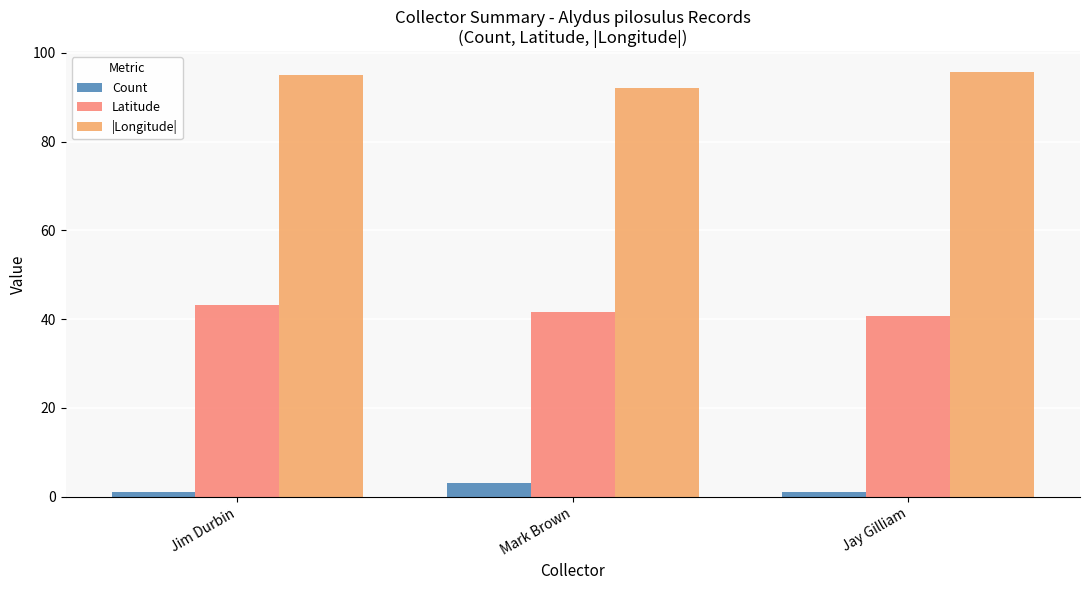

Read the |Longitude| value at Jim Durbin.

94.9